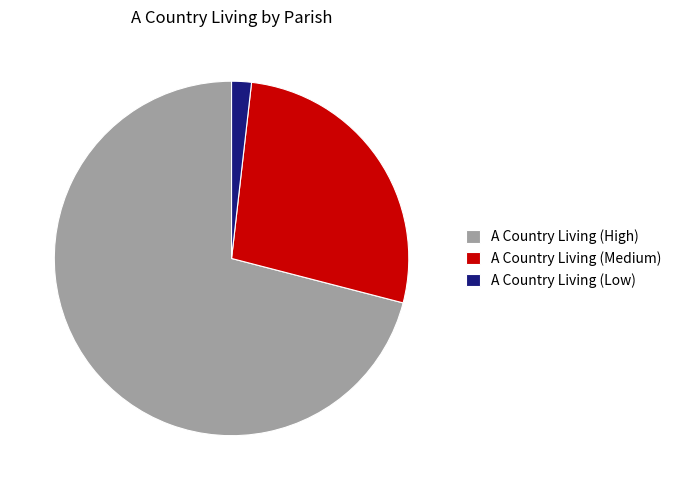

How many segments does this pie chart have?

3